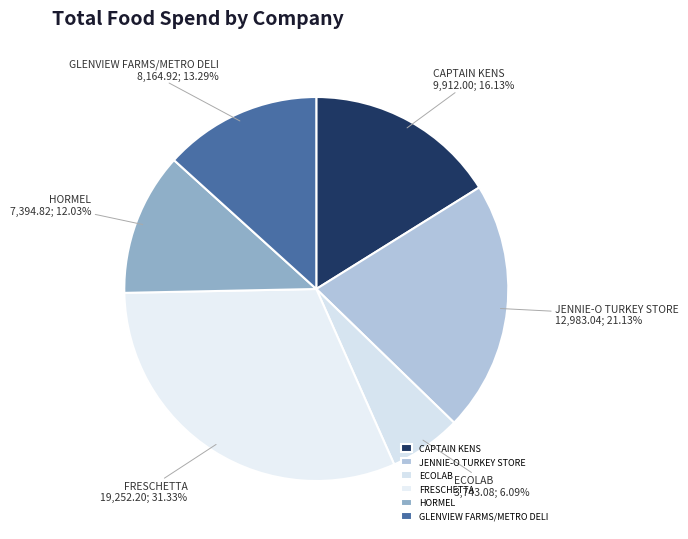

What is the total percentage of ECOLAB and CAPTAIN KENS?

22.2%